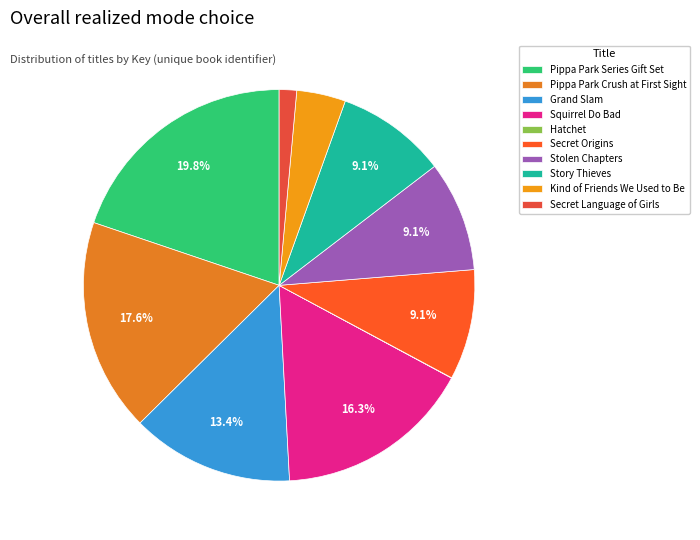

How many segments does this pie chart have?

10